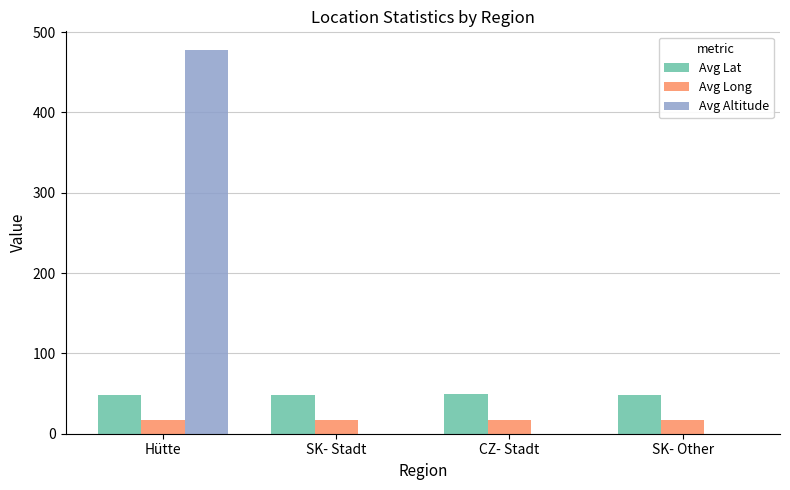

What is the highest value of the Avg Long series?

17.5